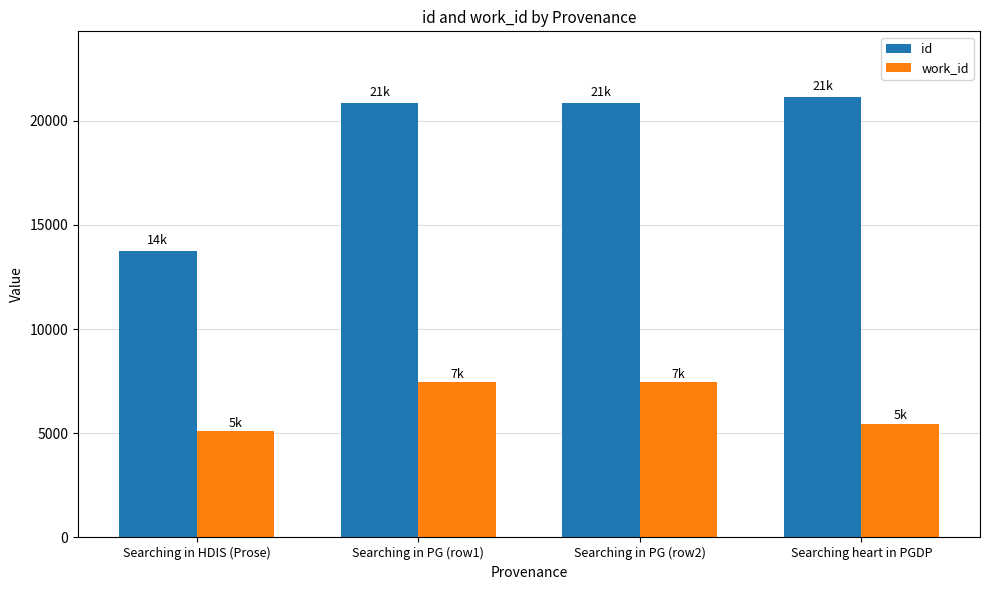

The value of id at Searching in PG (row2) is 34504. True or false?

False